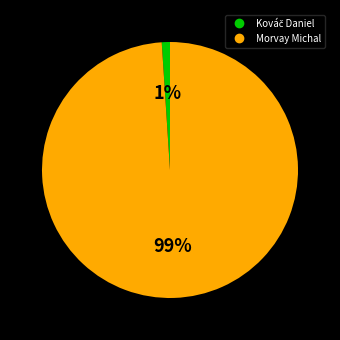

What percentage is the Morvay Michal slice, to the nearest percent?

99%